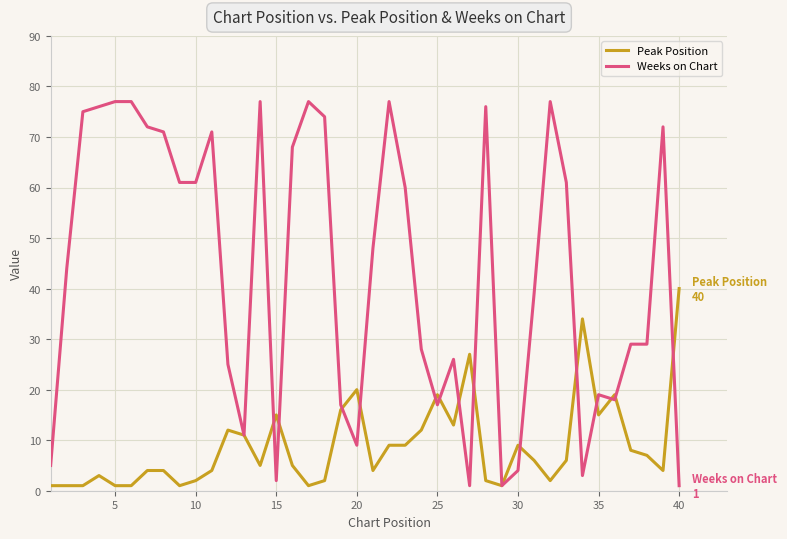

What is the maximum value shown in the chart?

77